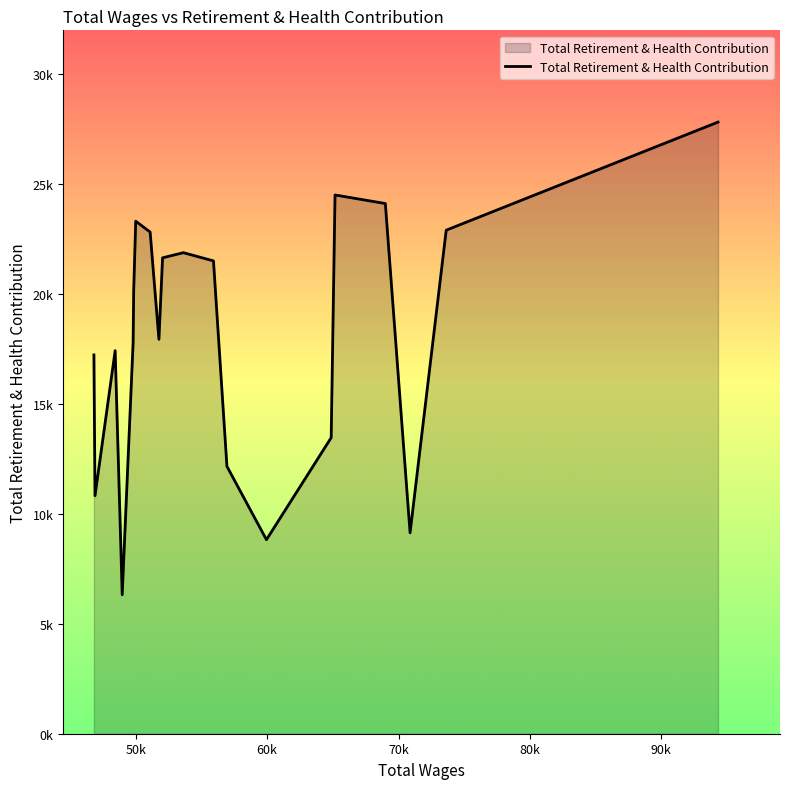

Does the chart display data point markers on the line(s)?

No